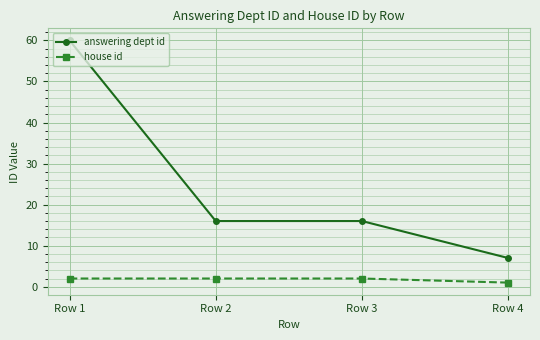

What is the total value across all series at Row 3?

18